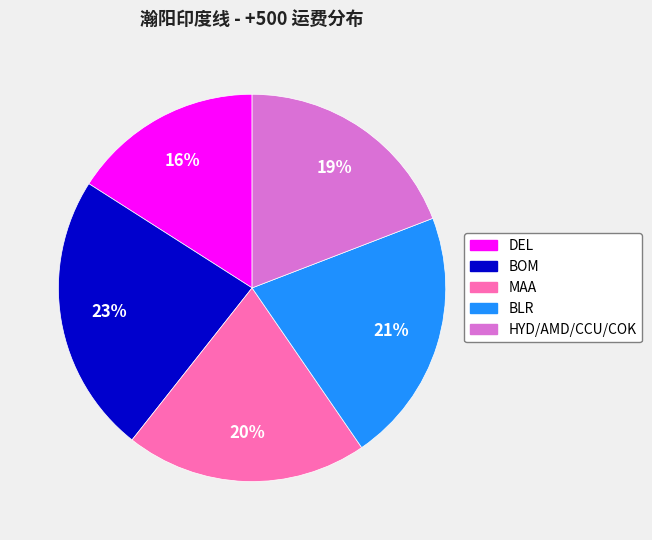

Between MAA and DEL, which is larger?

MAA